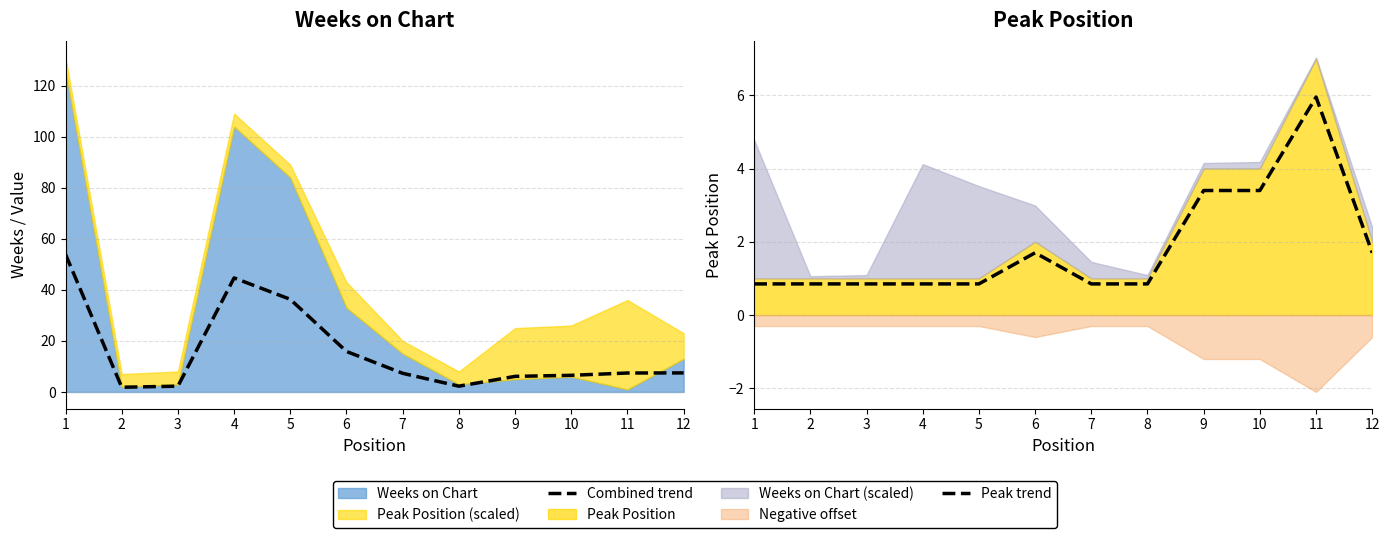

What is the average value of the Peak trend series?

1.8